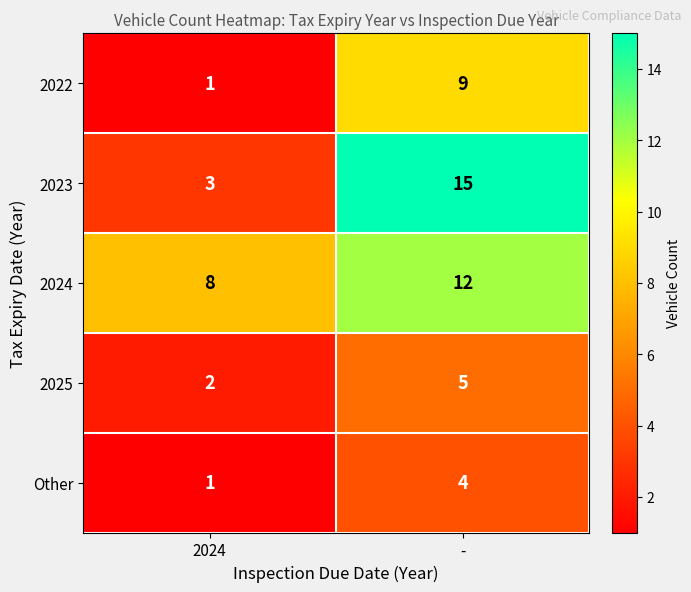

What is the approximate value of 2025 at -?

5